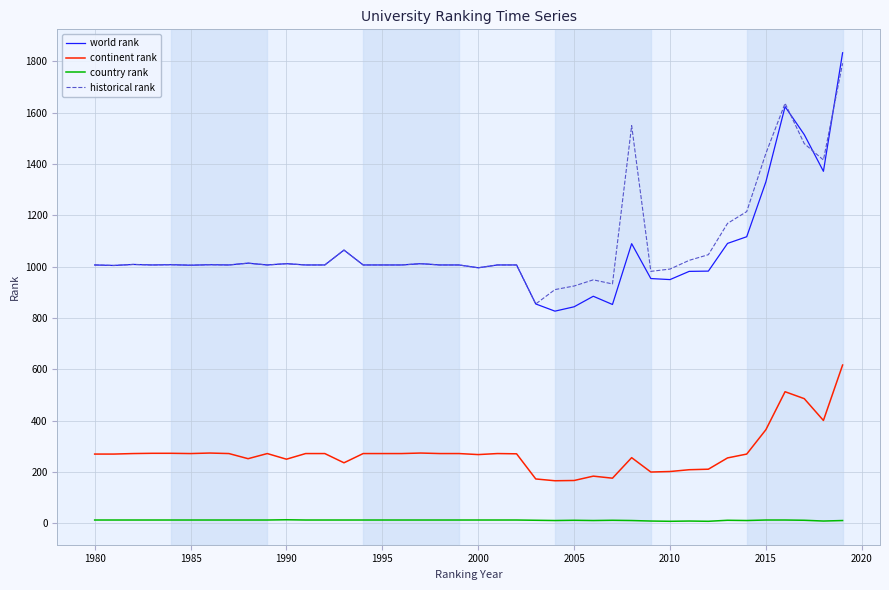

Which series has the largest range (max minus min)?

world rank